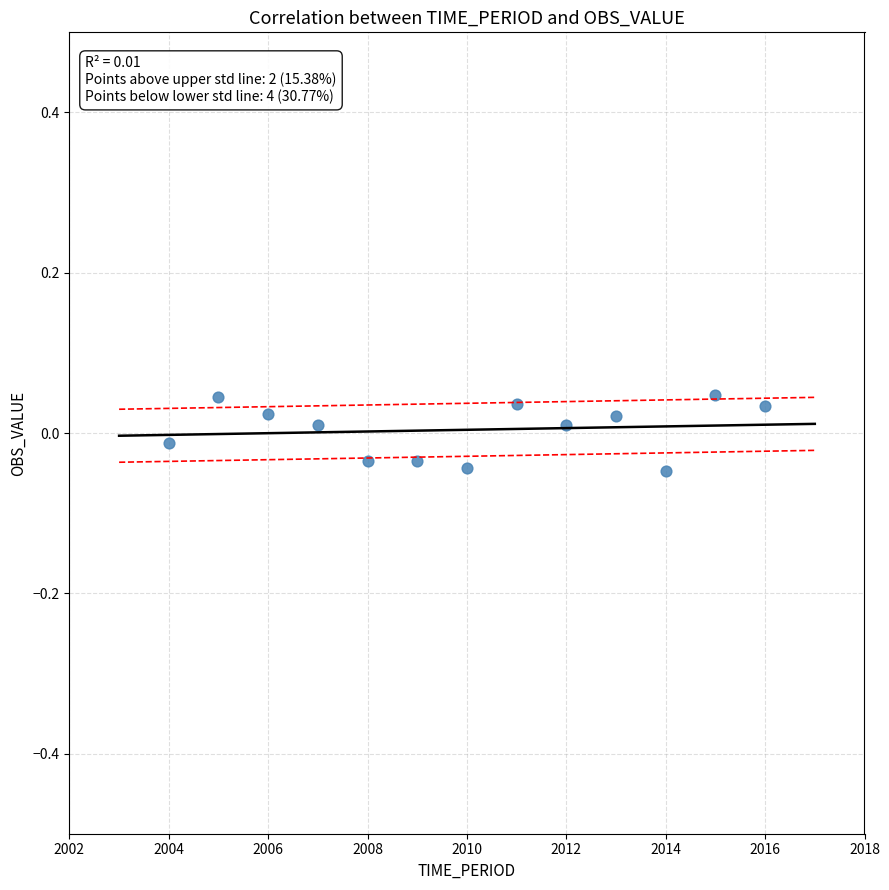

What is the range of X values (max minus min)?

12.0